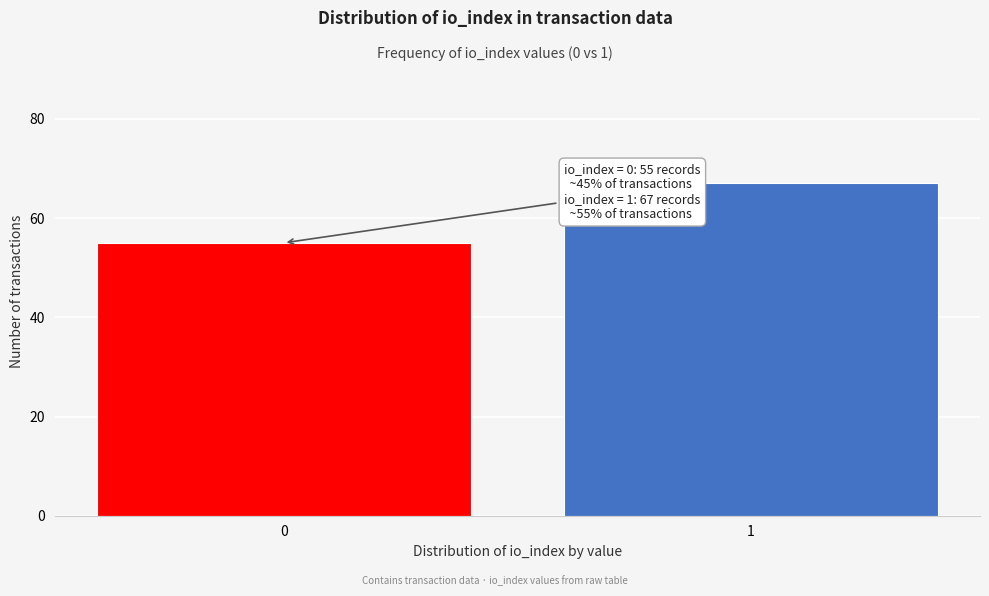

Reading left to right, list all the values displayed in this chart.

55	67